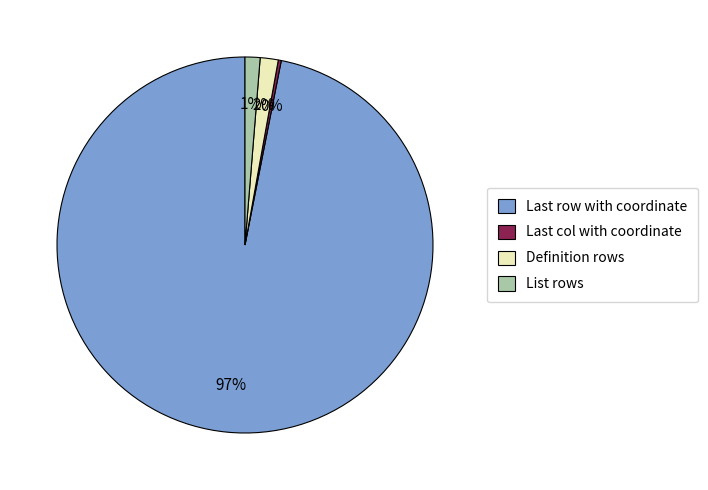

Which category has the biggest portion of the pie?

Last row with coordinate